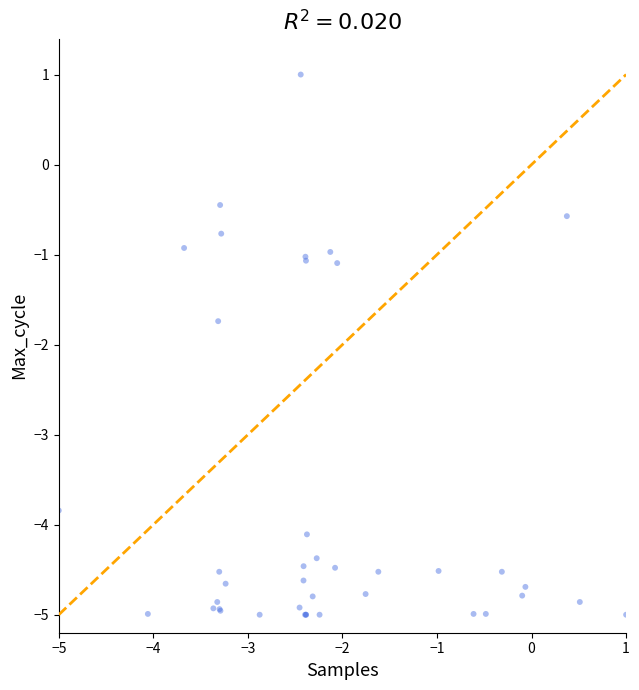

What Y value in the scatter plot is closest to -2?

-1.7